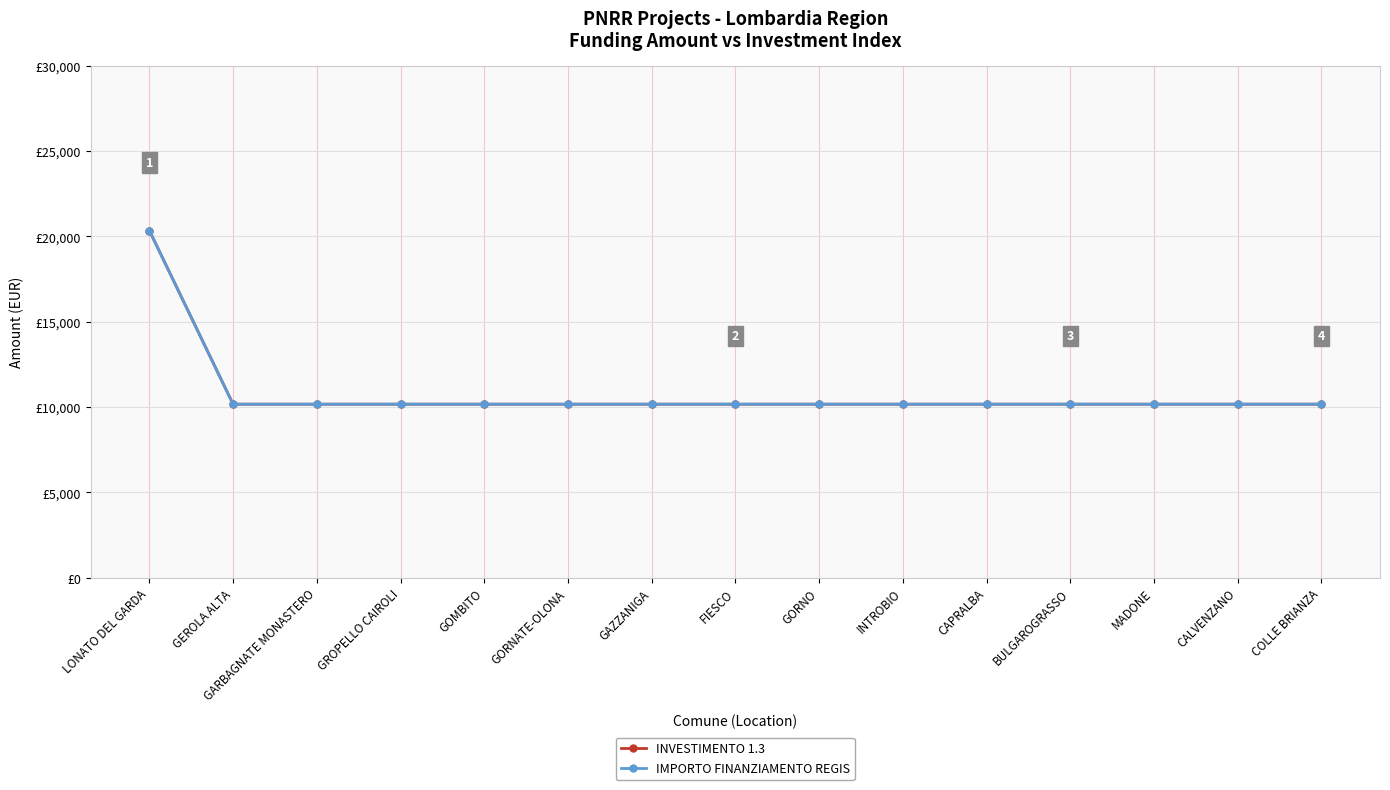

Is this an area chart (filled region under the line)?

No